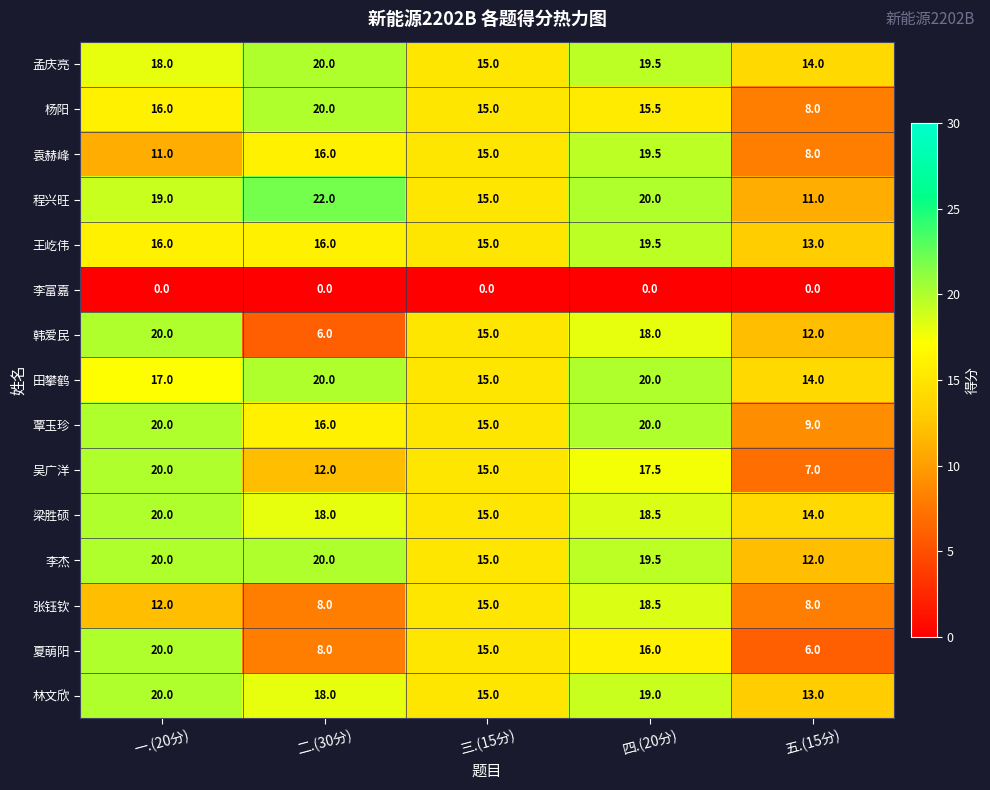

At which category is the sum across all series the highest?

四.(20分)